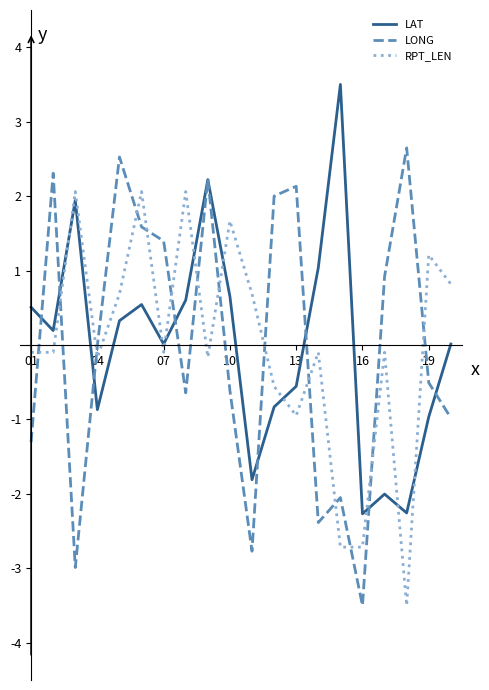

How many intersections are there between RPT_LEN and LONG?

14